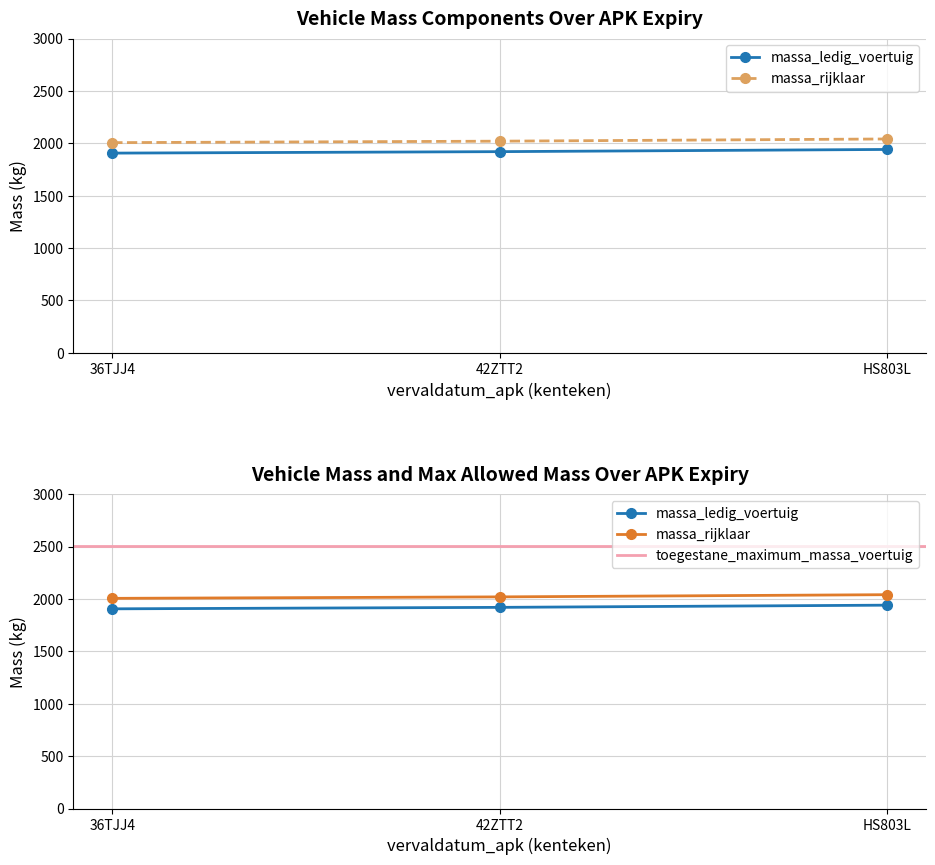

What is the difference between the maximum and second lowest values in the massa_ledig_voertuig series?

21